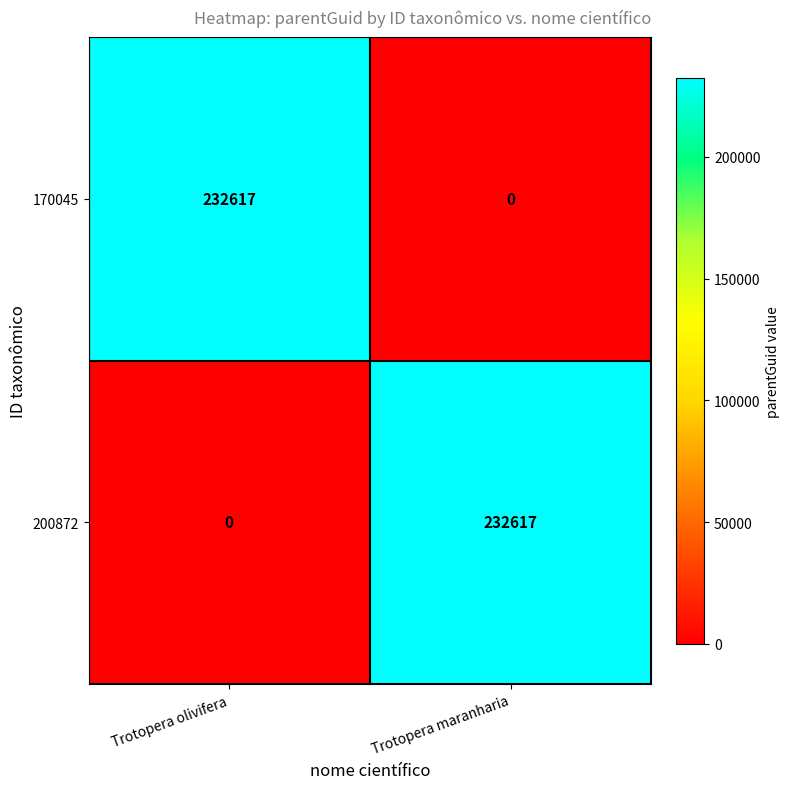

What is the difference between the maximum and minimum values in the 170045 series?

232617